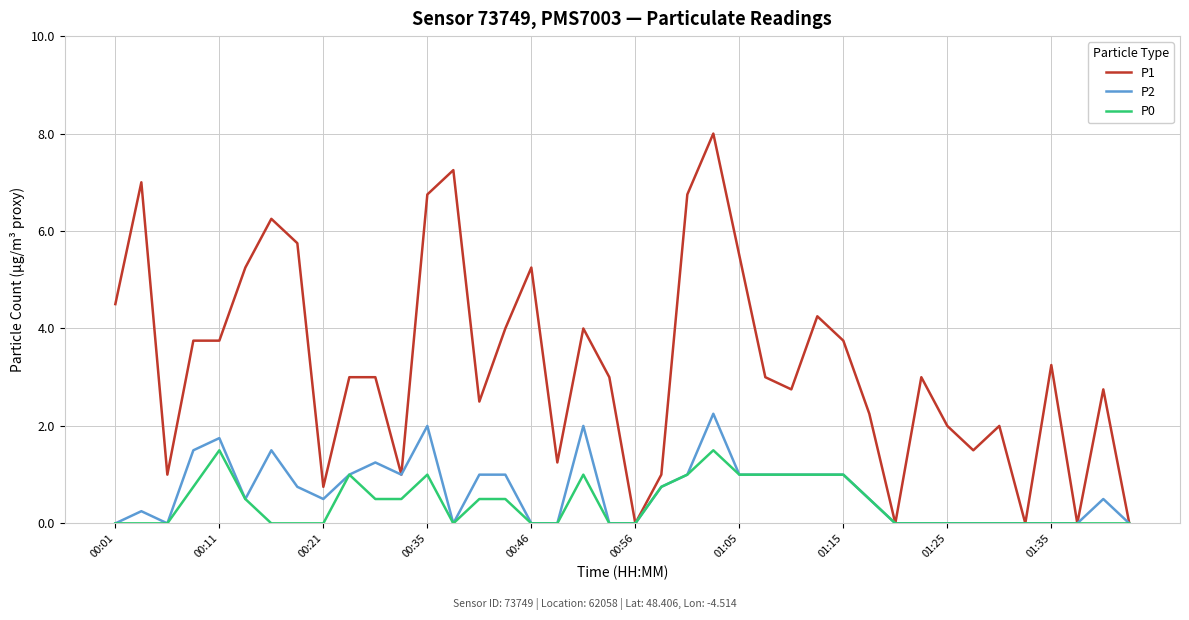

Count the number of data series in this chart.

3